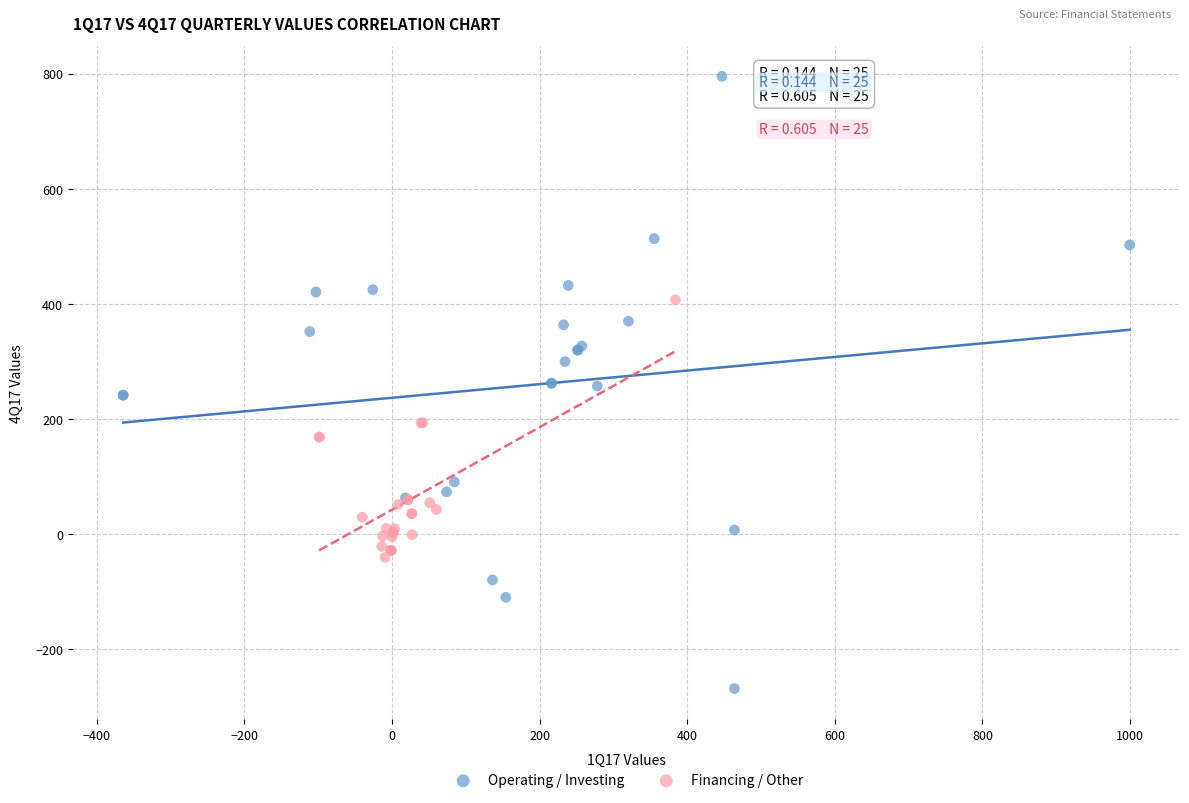

Which series reaches the maximum Y coordinate?

Operating / Investing